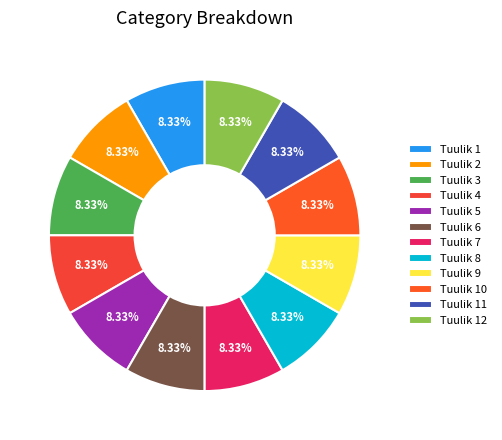

Which category has the biggest portion of the pie?

Tuulik 5